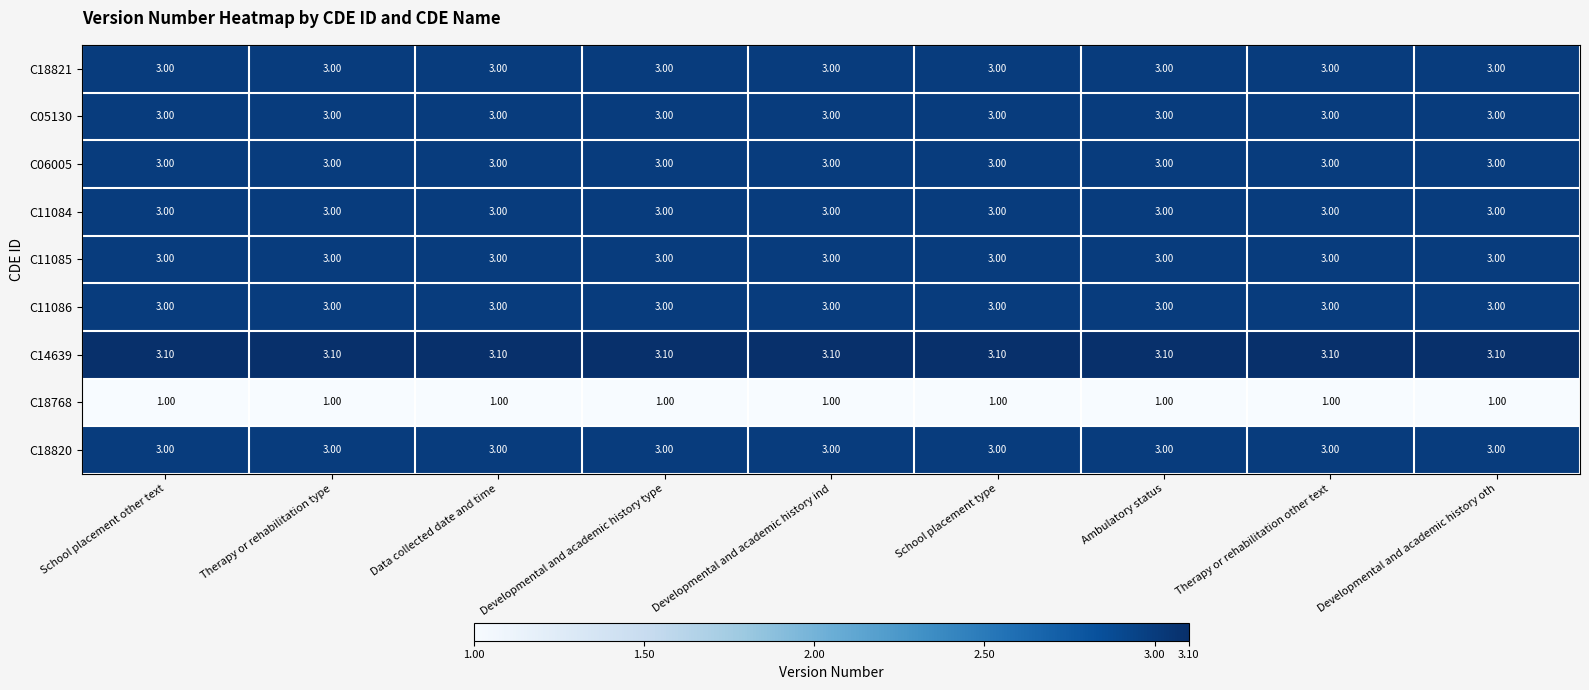

Is the value of C18768 at Therapy or rehabilitation type greater than the value of C05130 at Developmental and academic history type?

No